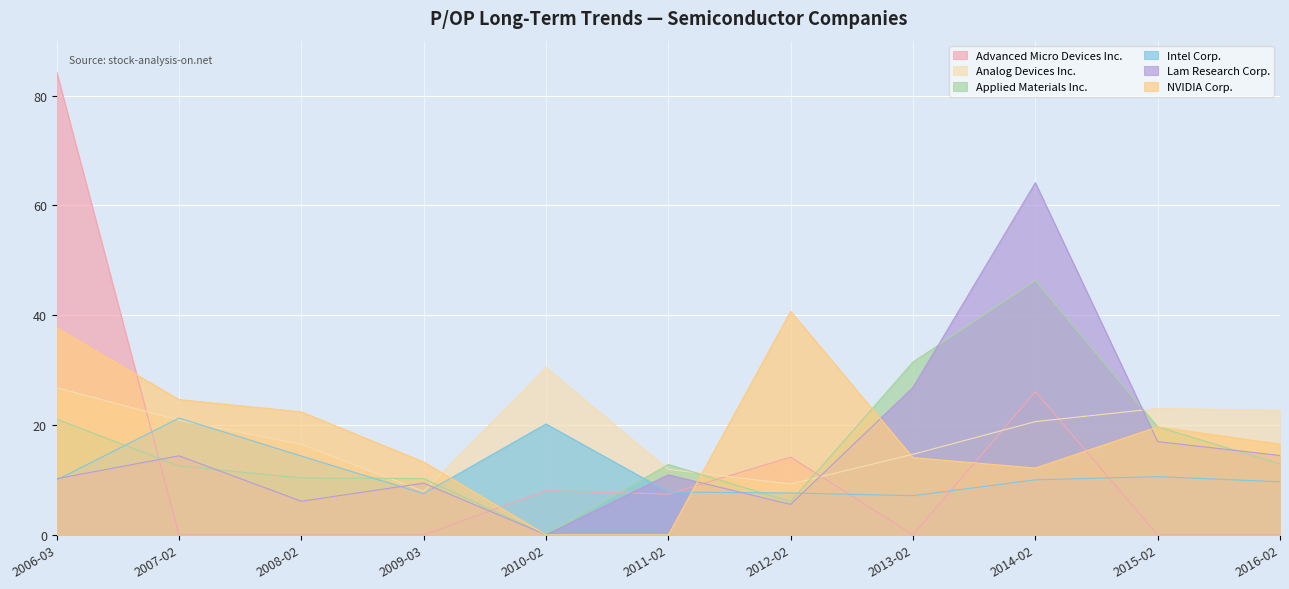

The value of NVIDIA Corp. at 2012-02 is 40.7. True or false?

True